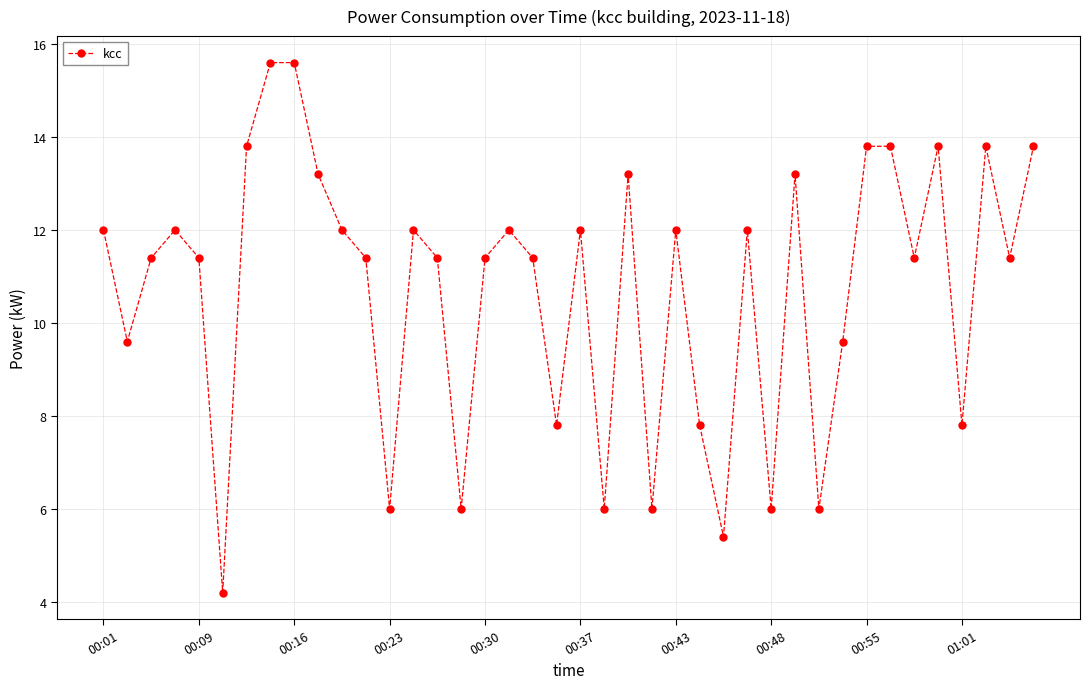

What is the value of the 24th point from the left?

6.0